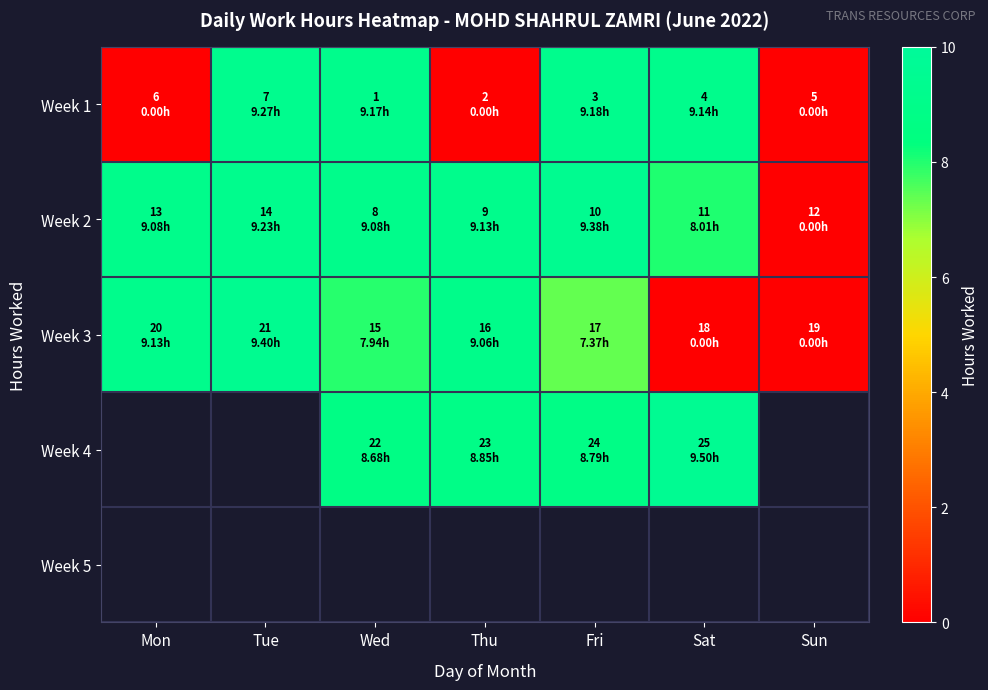

How many data points does each series have?

7